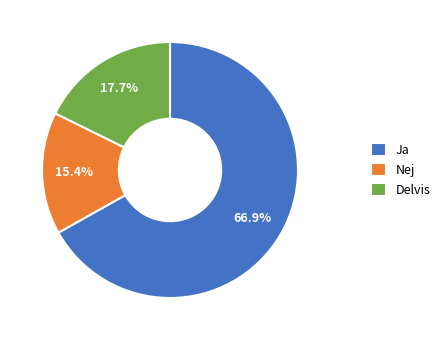

Is the sum of Nej and Delvis greater than half?

No